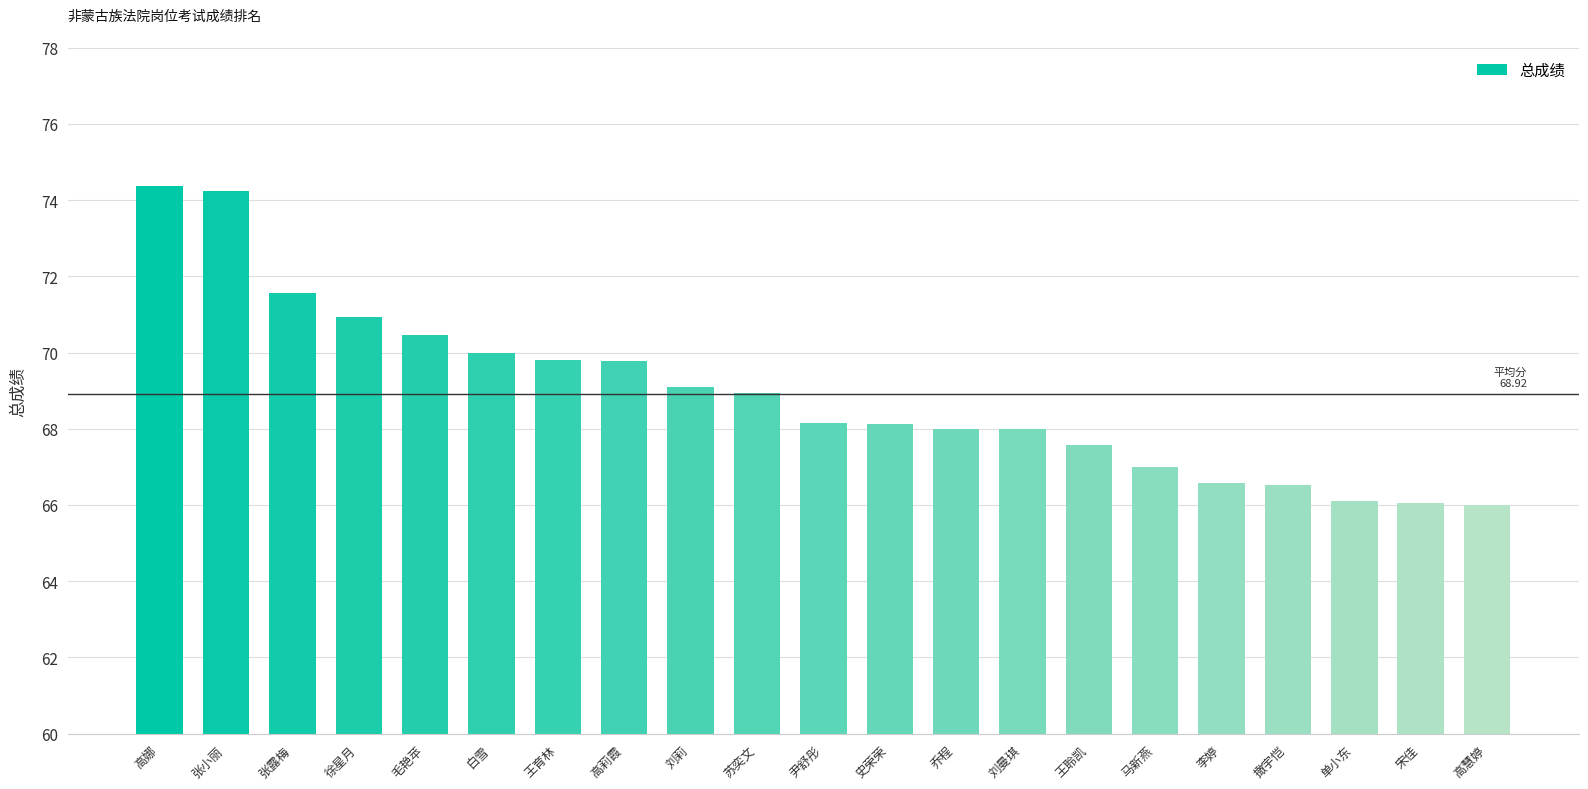

What is the label of the 19th bar from the right?

张露梅